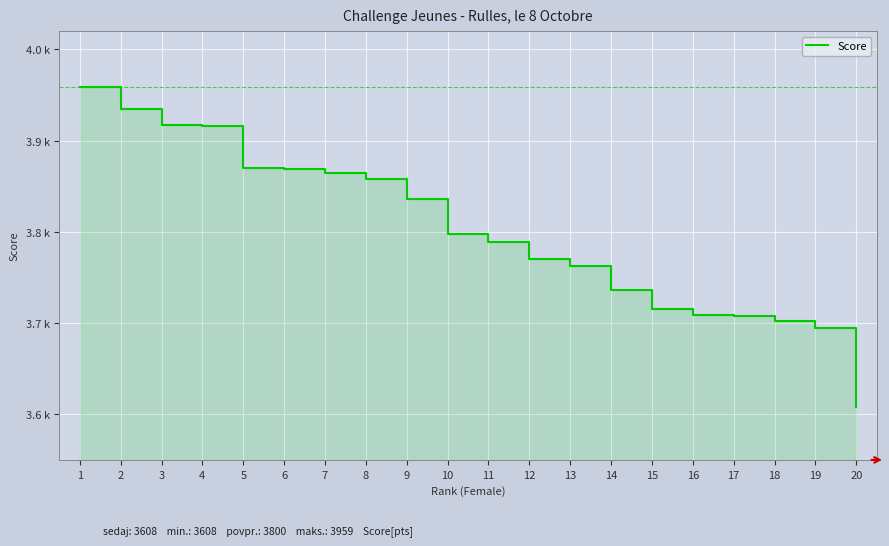

Where does the data first go above 3798?

1